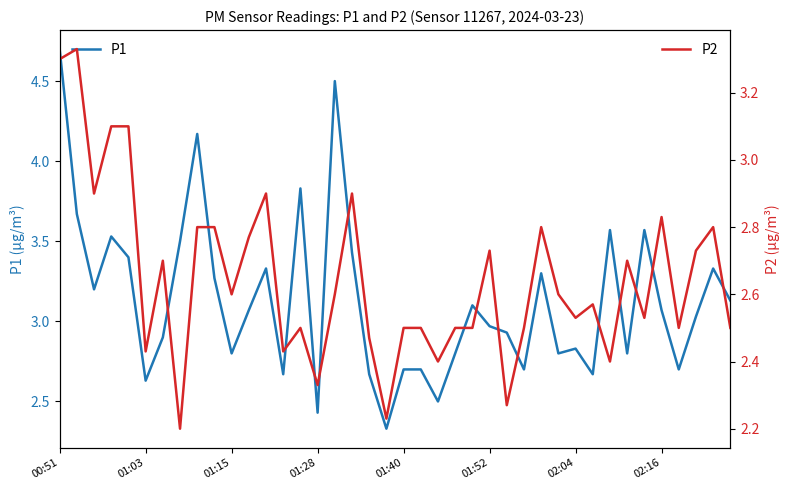

True or false: P2 has more than 2 points higher than both neighbors.

True